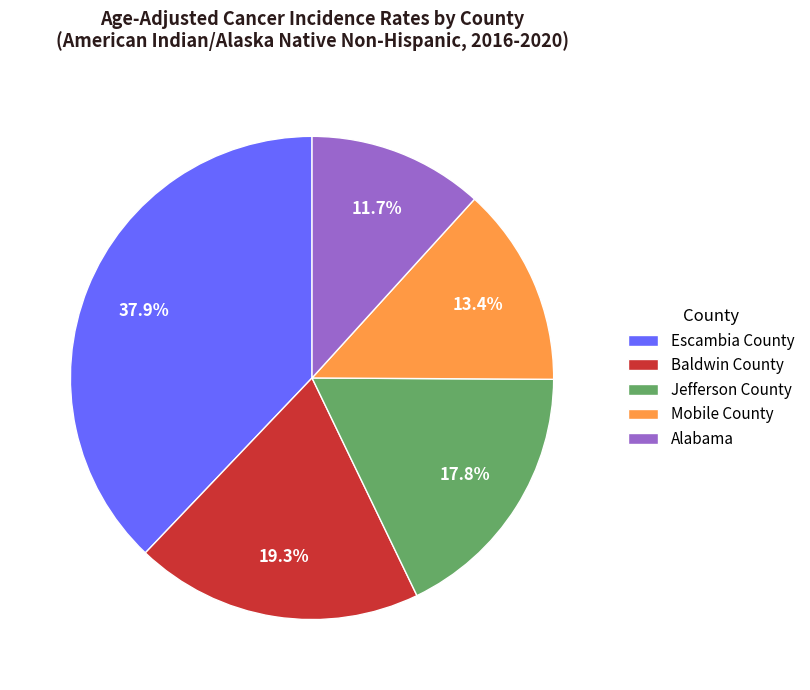

Is there any slice that represents more than half of the pie?

No